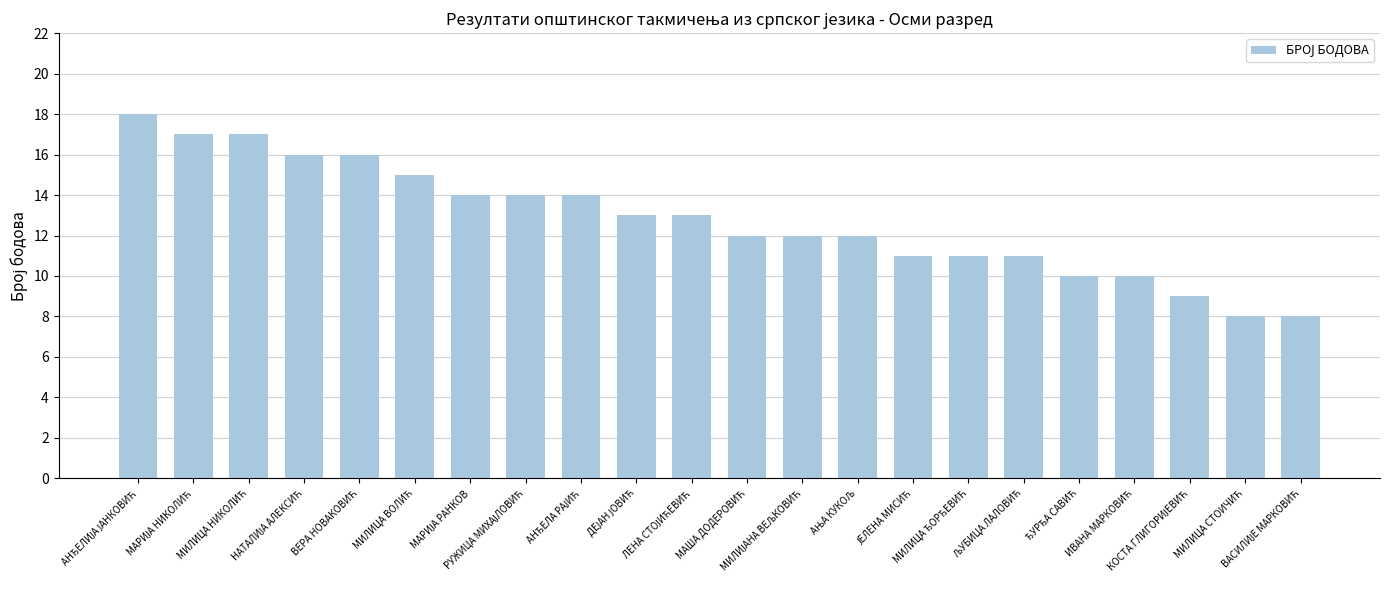

What is the sum of all values?

281